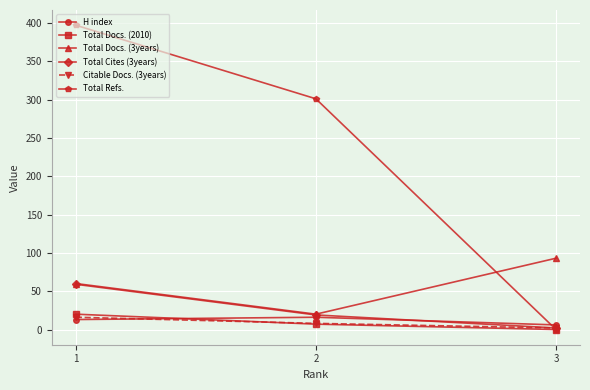

Which series has the largest range (max minus min)?

Total Refs.